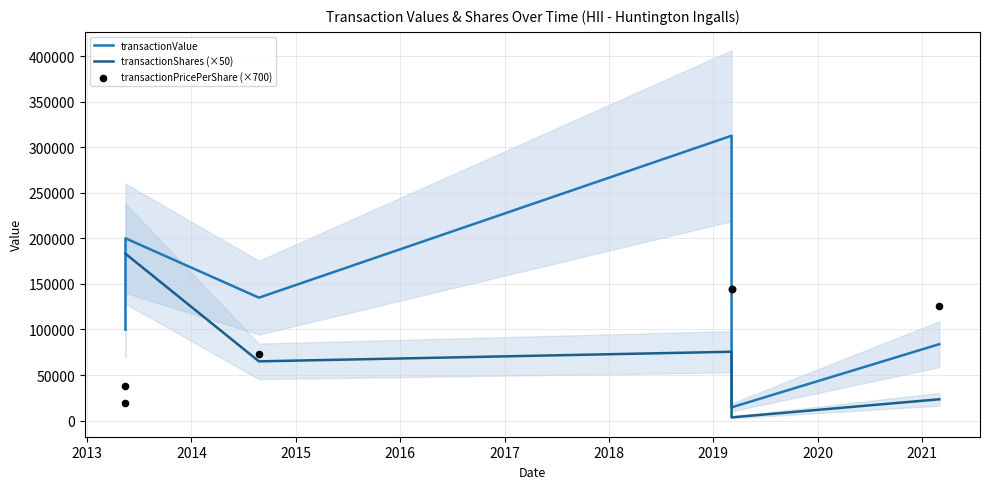

What are all the series names shown in the legend?

transactionValue, transactionShares (×50), transactionPricePerShare (×700)